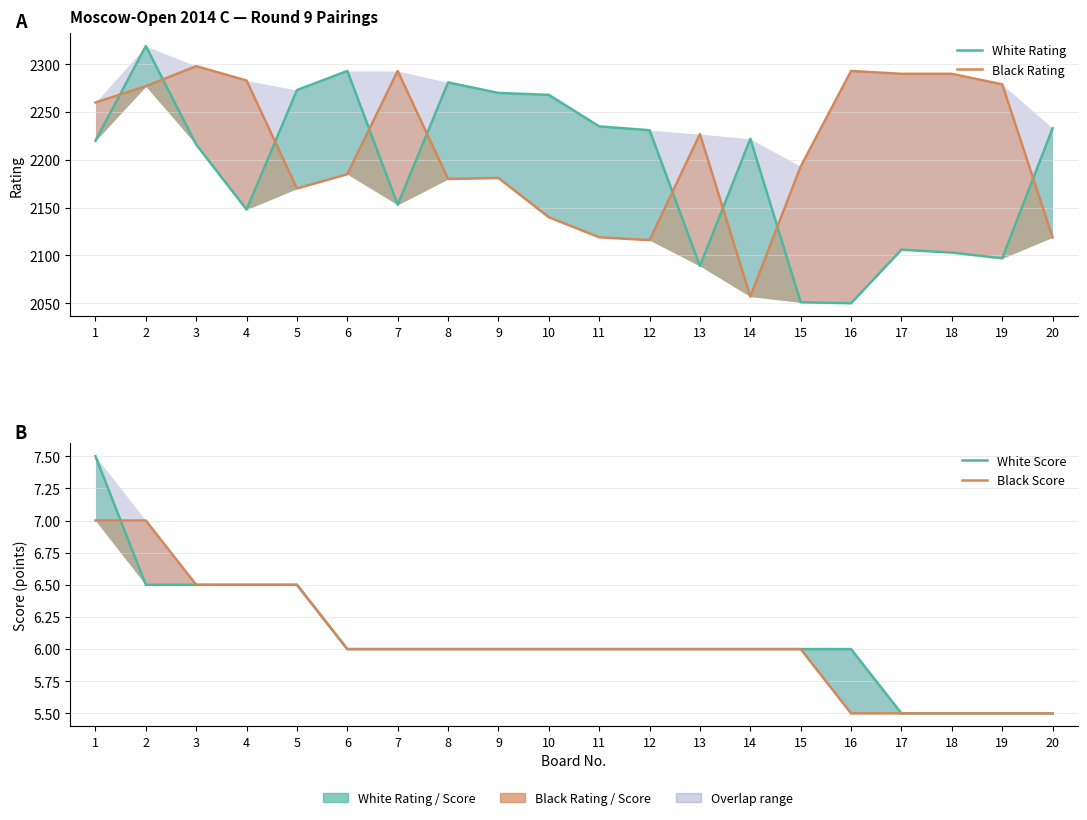

Which has a higher value, 2 or 10?

2